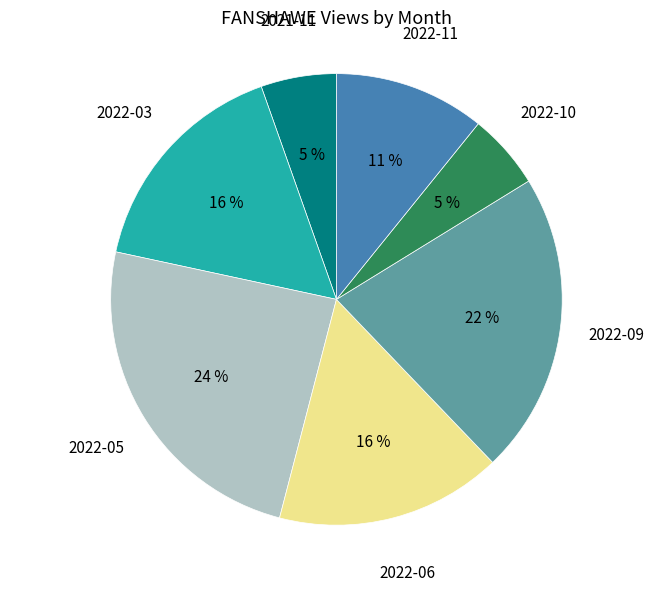

To the nearest percent, what is the average slice percentage?

14%